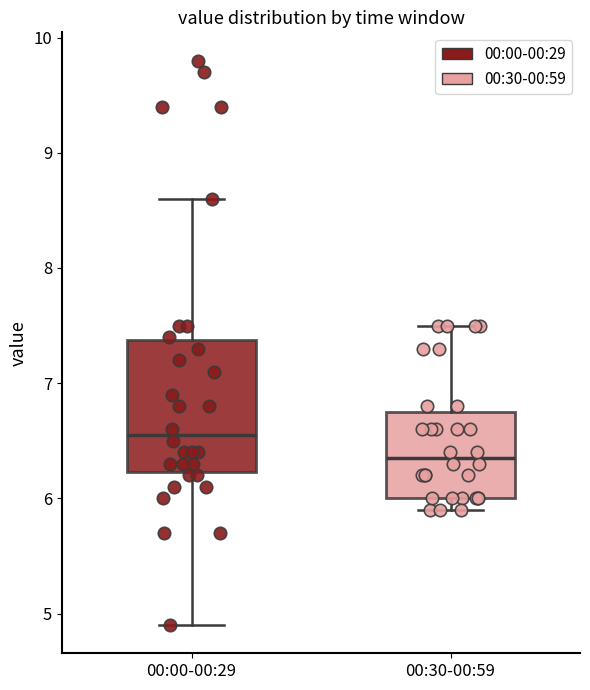

Where does the upper whisker of the box for 00:00-00:29 end on the y-axis? The values are not printed on the chart, so give them approximately, as read against the axis.

8.6